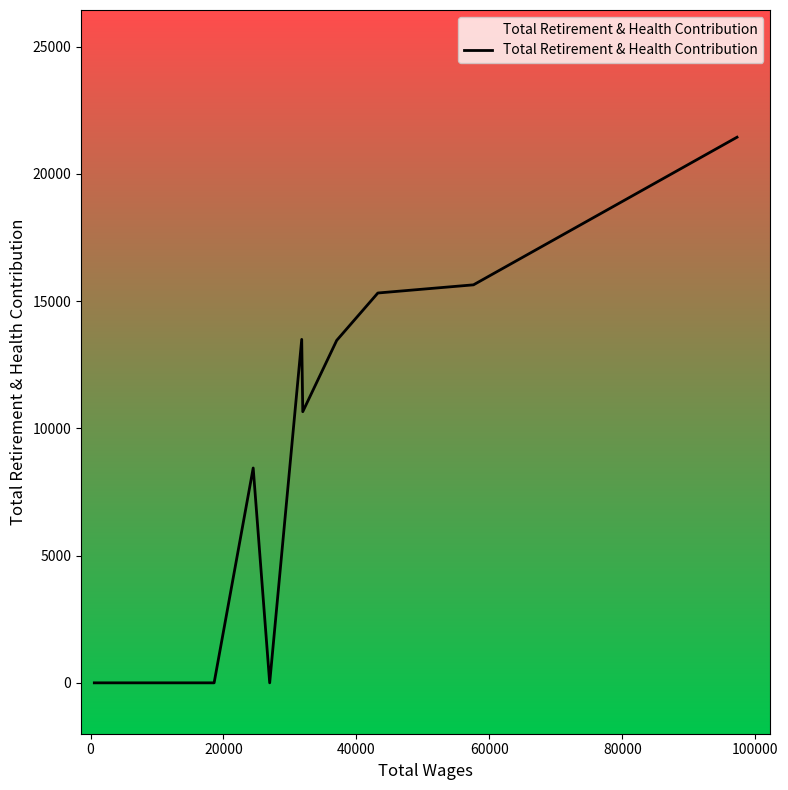

What is the difference between the maximum and minimum values?

21445